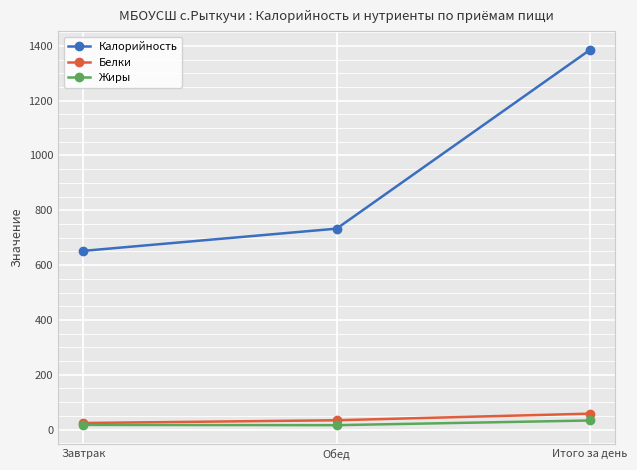

At which category is the sum across all series the highest?

Итого за день